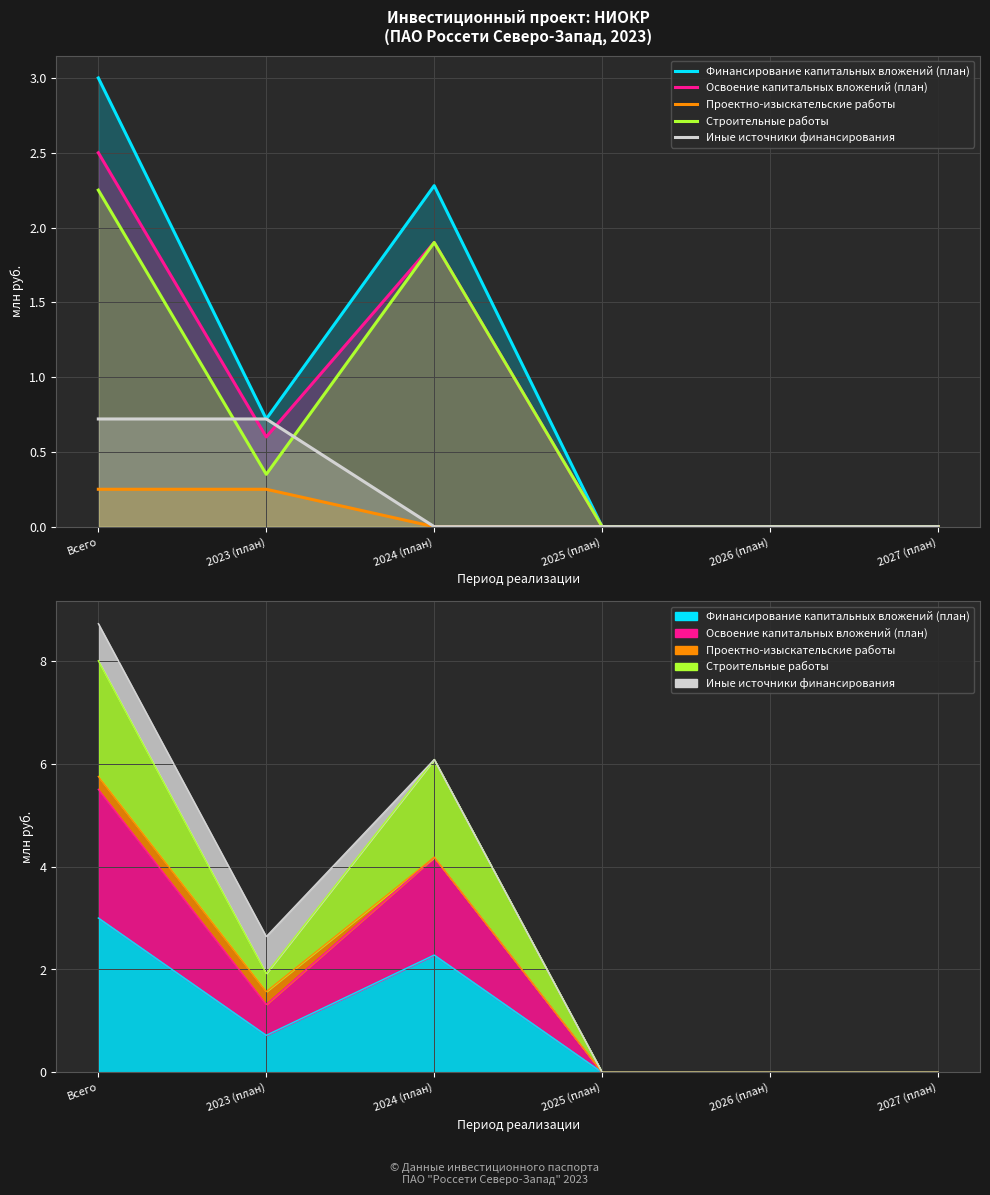

Which has a higher value, 2023 (план) or 2025 (план)?

2023 (план)